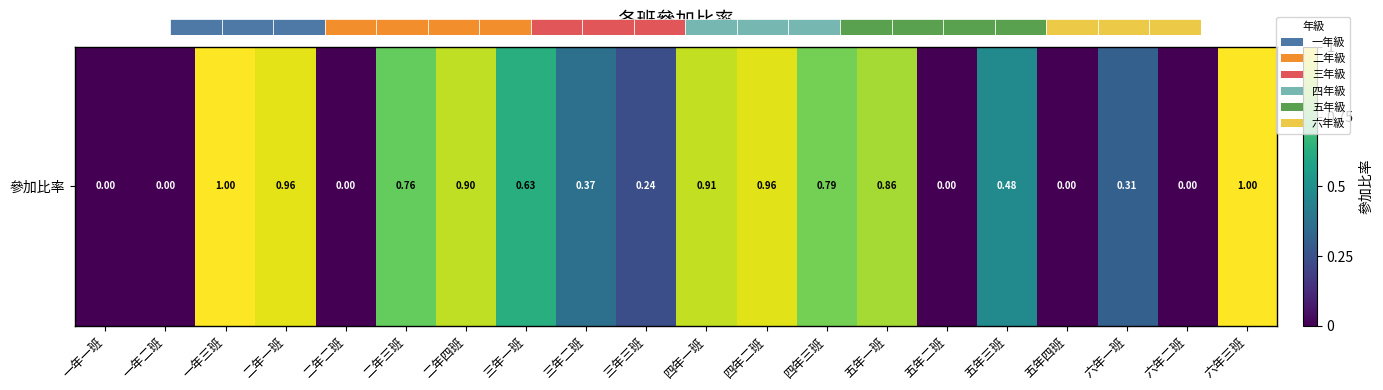

Which has a higher value, 五年四班 or 四年二班?

四年二班